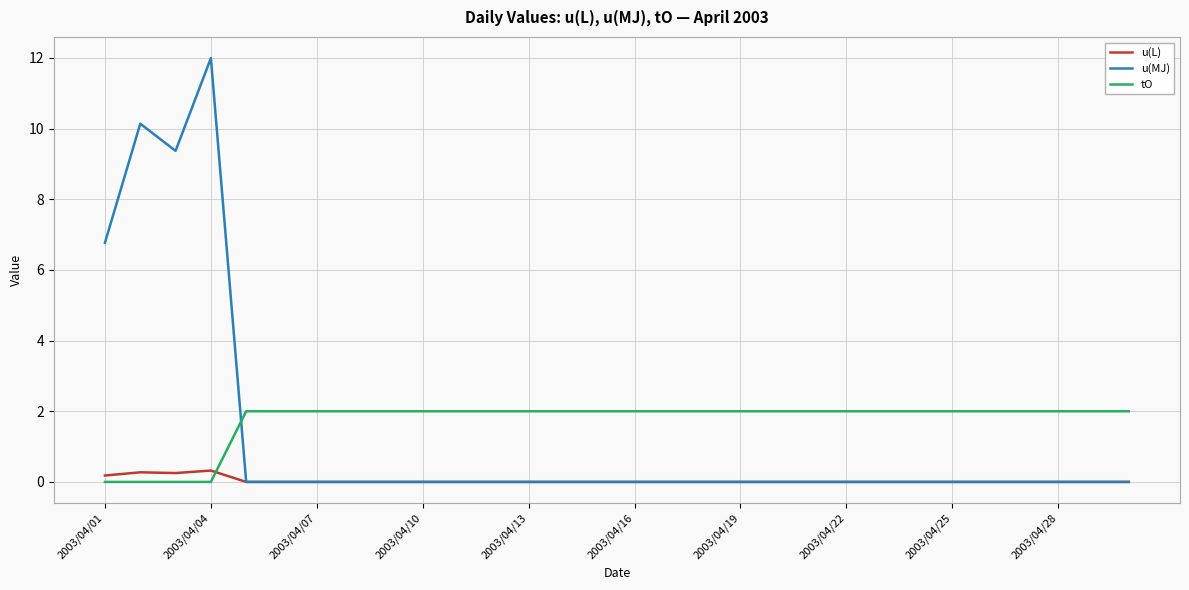

What is the maximum value shown in the chart?

12.0